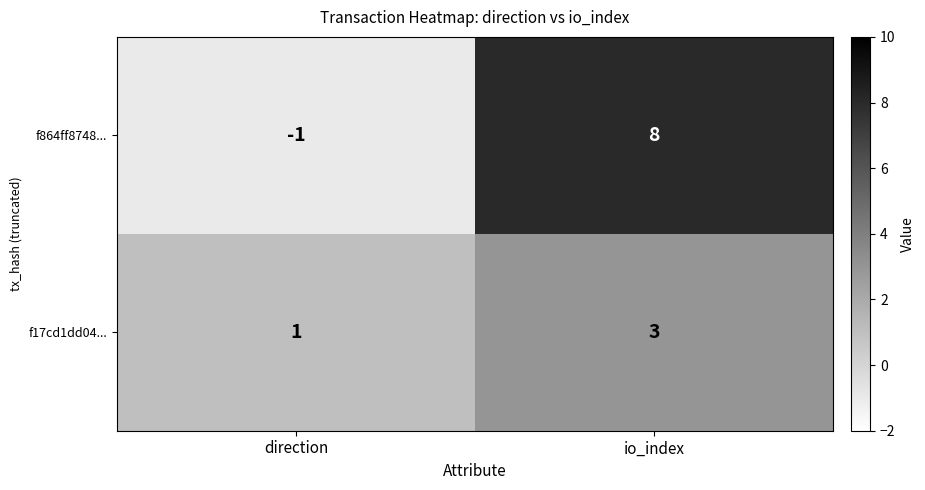

Rank the series at io_index from highest to lowest value.

f864ff8748..., f17cd1dd04...